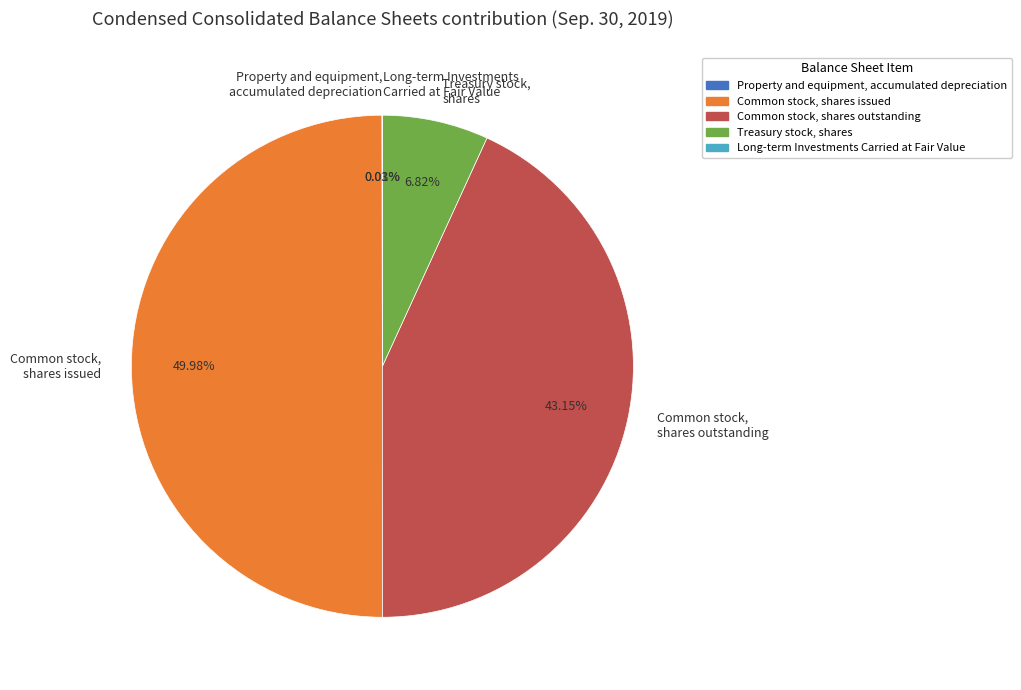

To the nearest percent, what is the difference between the largest and smallest slice percentages?

50%